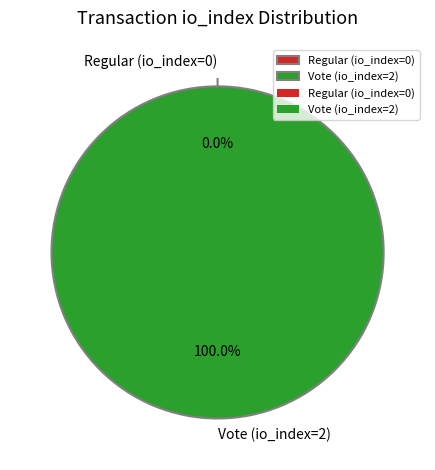

Rank the categories by value from lowest to highest.

Regular (io_index=0), Vote (io_index=2)